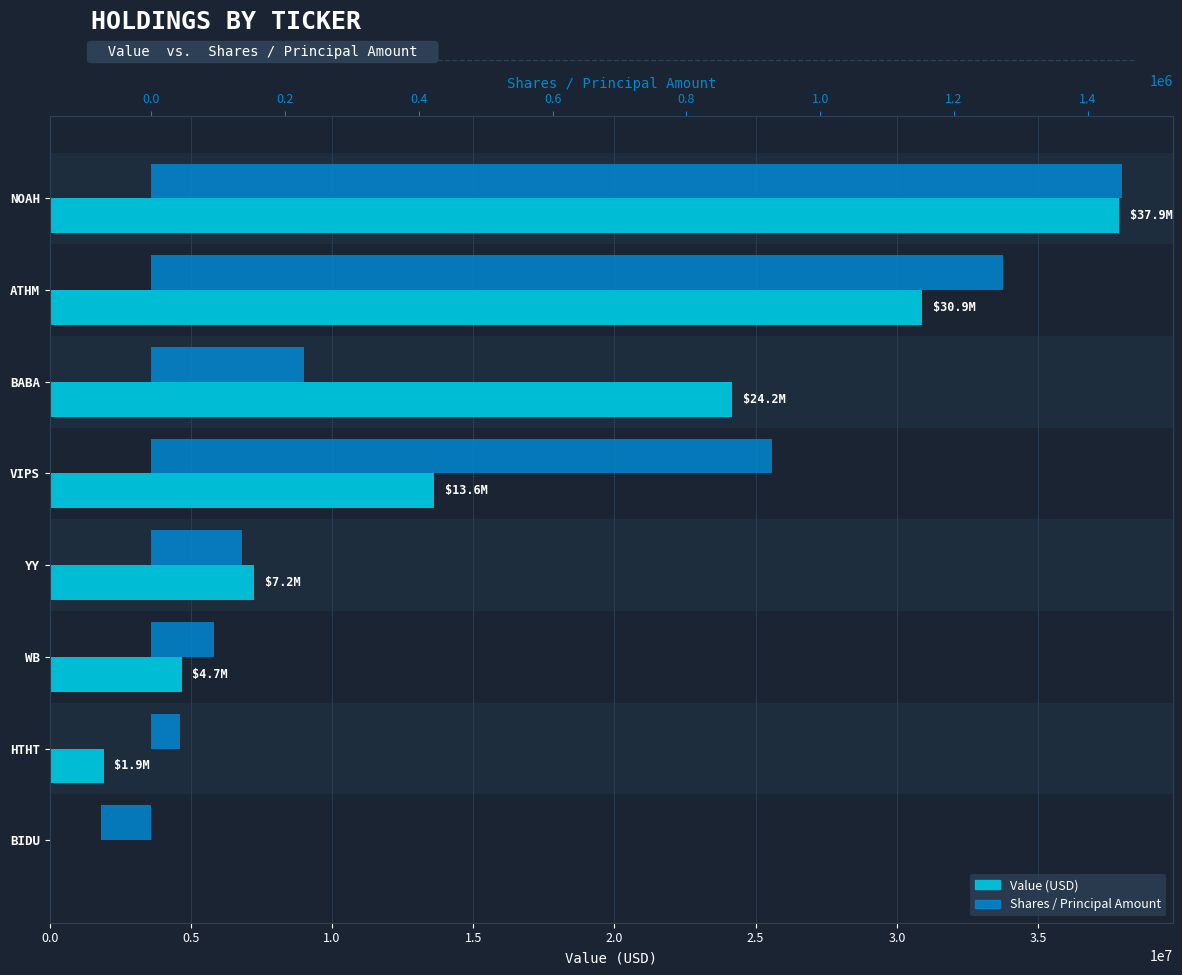

What is the sum of all Shares or principal amount values?

4076308